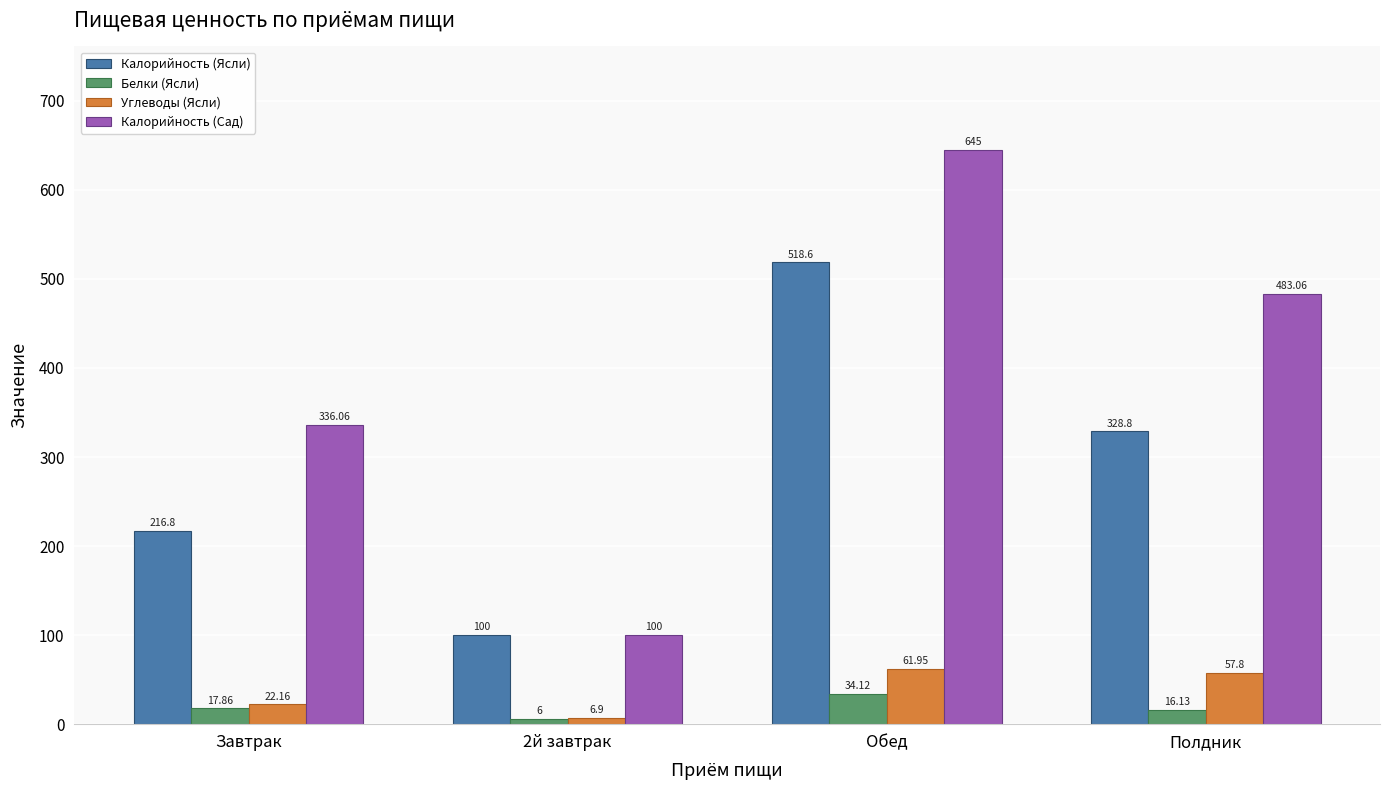

At how many categories does at least one series exceed 509?

1